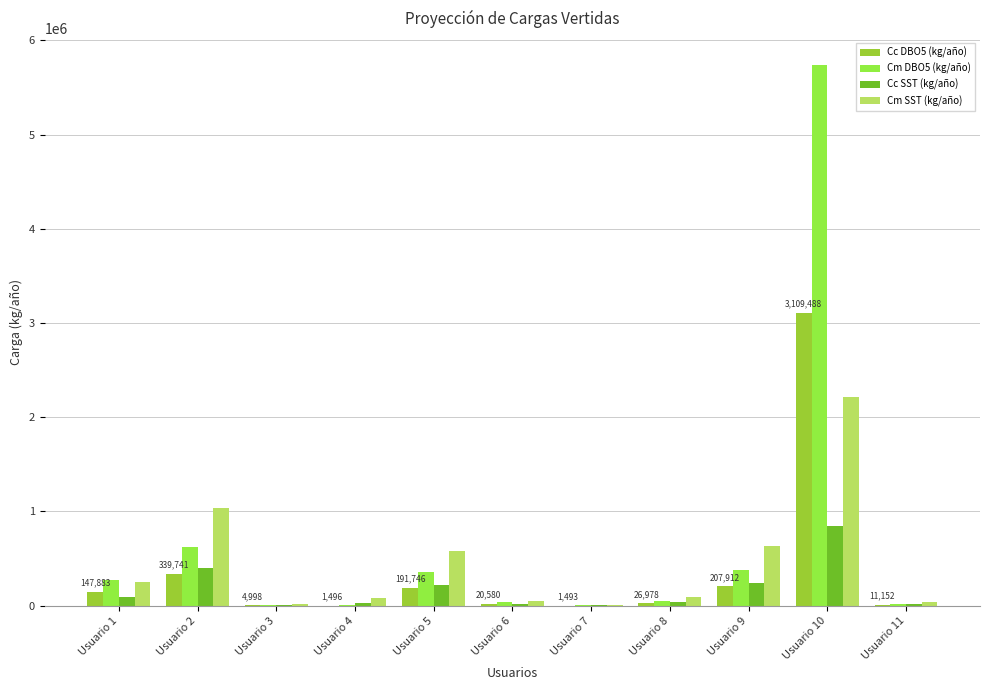

Are the bars horizontal?

No